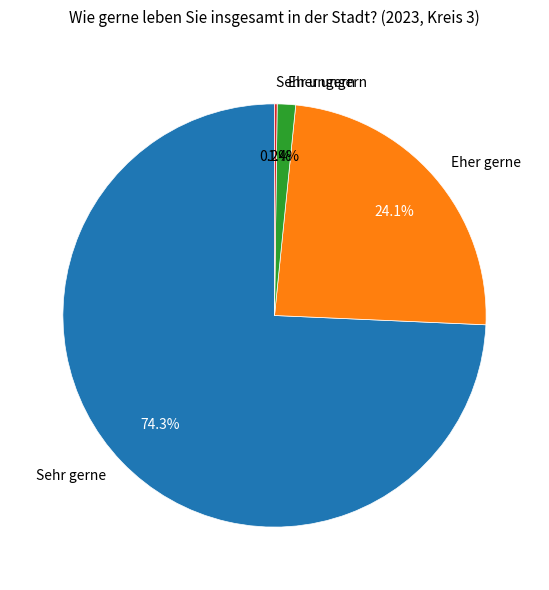

What is the largest slice in the pie chart?

Sehr gerne